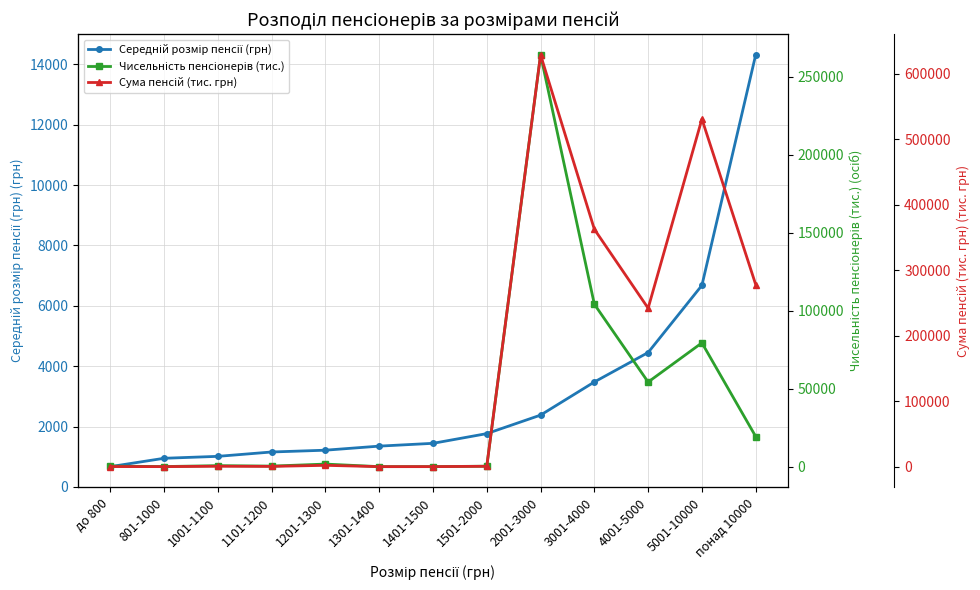

Is it true that Середній розмір пенсії (грн) equals 1353.3 at 1301-1400?

True